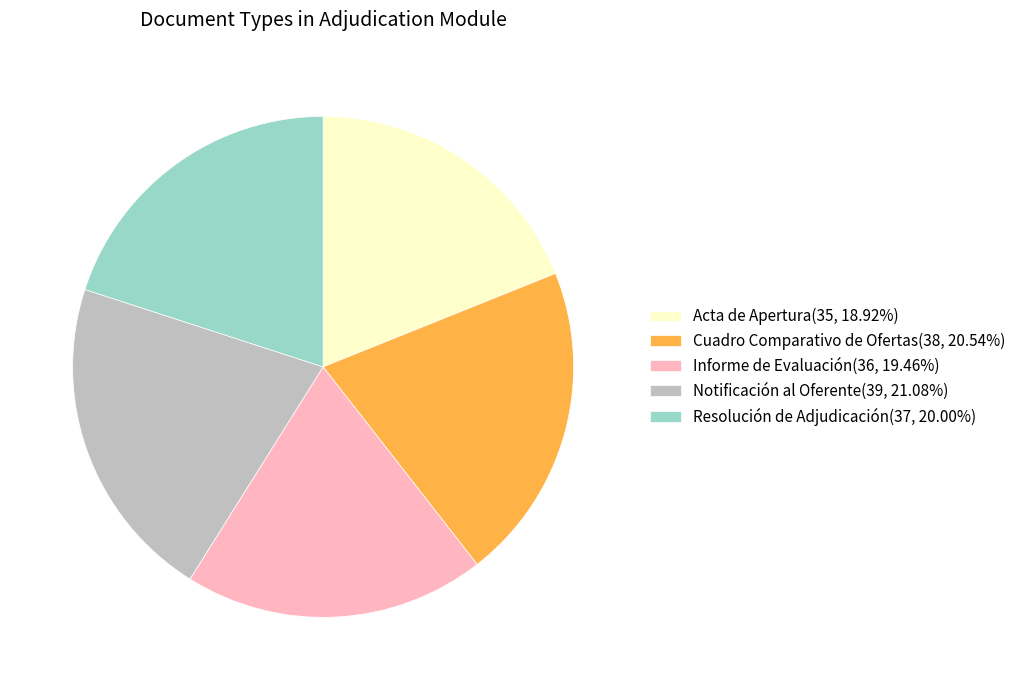

What is the ratio of the value at Cuadro Comparativo de Ofertas(38, 20.54%) to the value at Notificación al Oferente(39, 21.08%)?

1.0